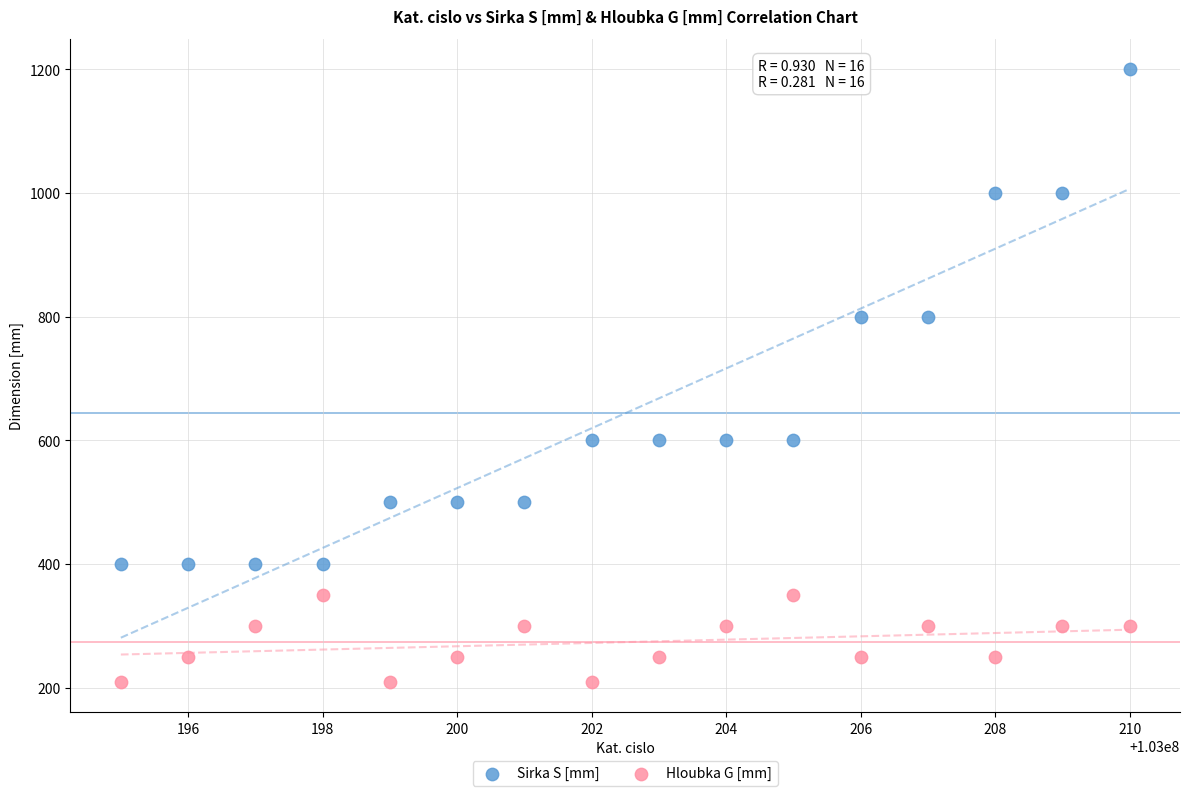

Which series has the largest Y range (max minus min)?

Sirka S [mm]